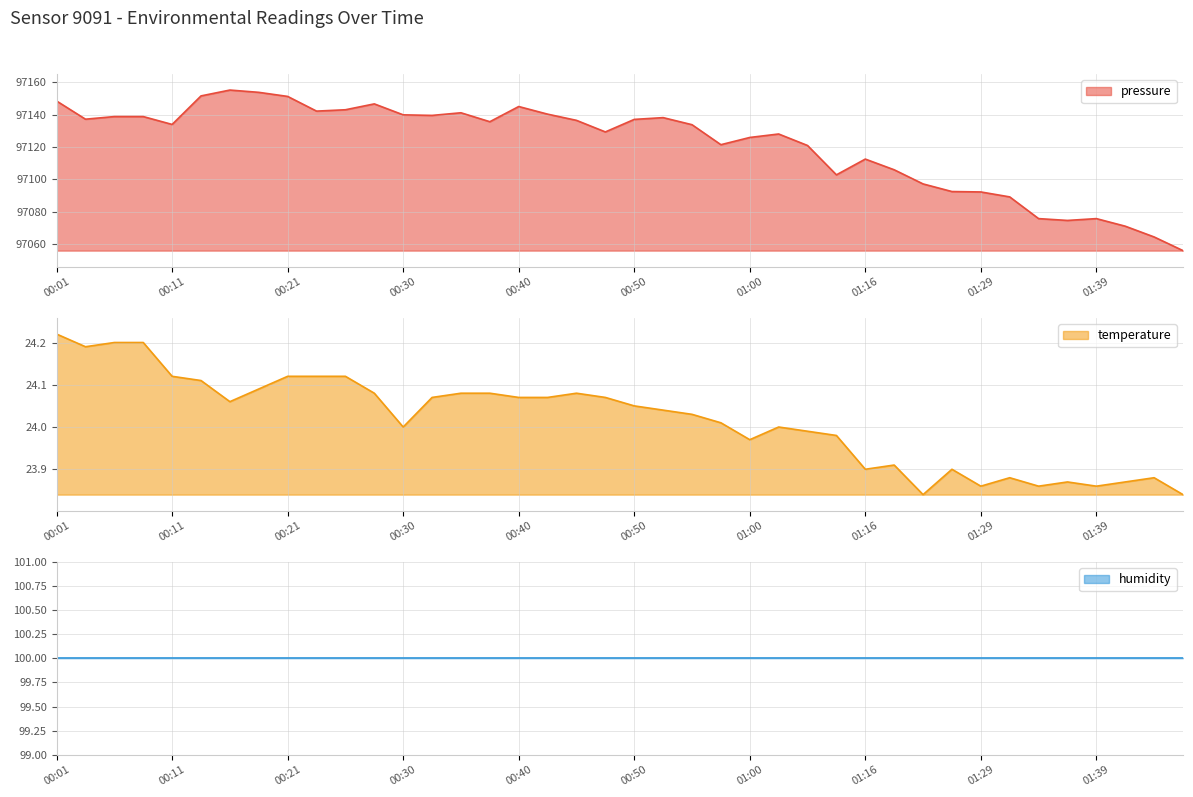

True or false: temperature and pressure intersect in this chart.

False